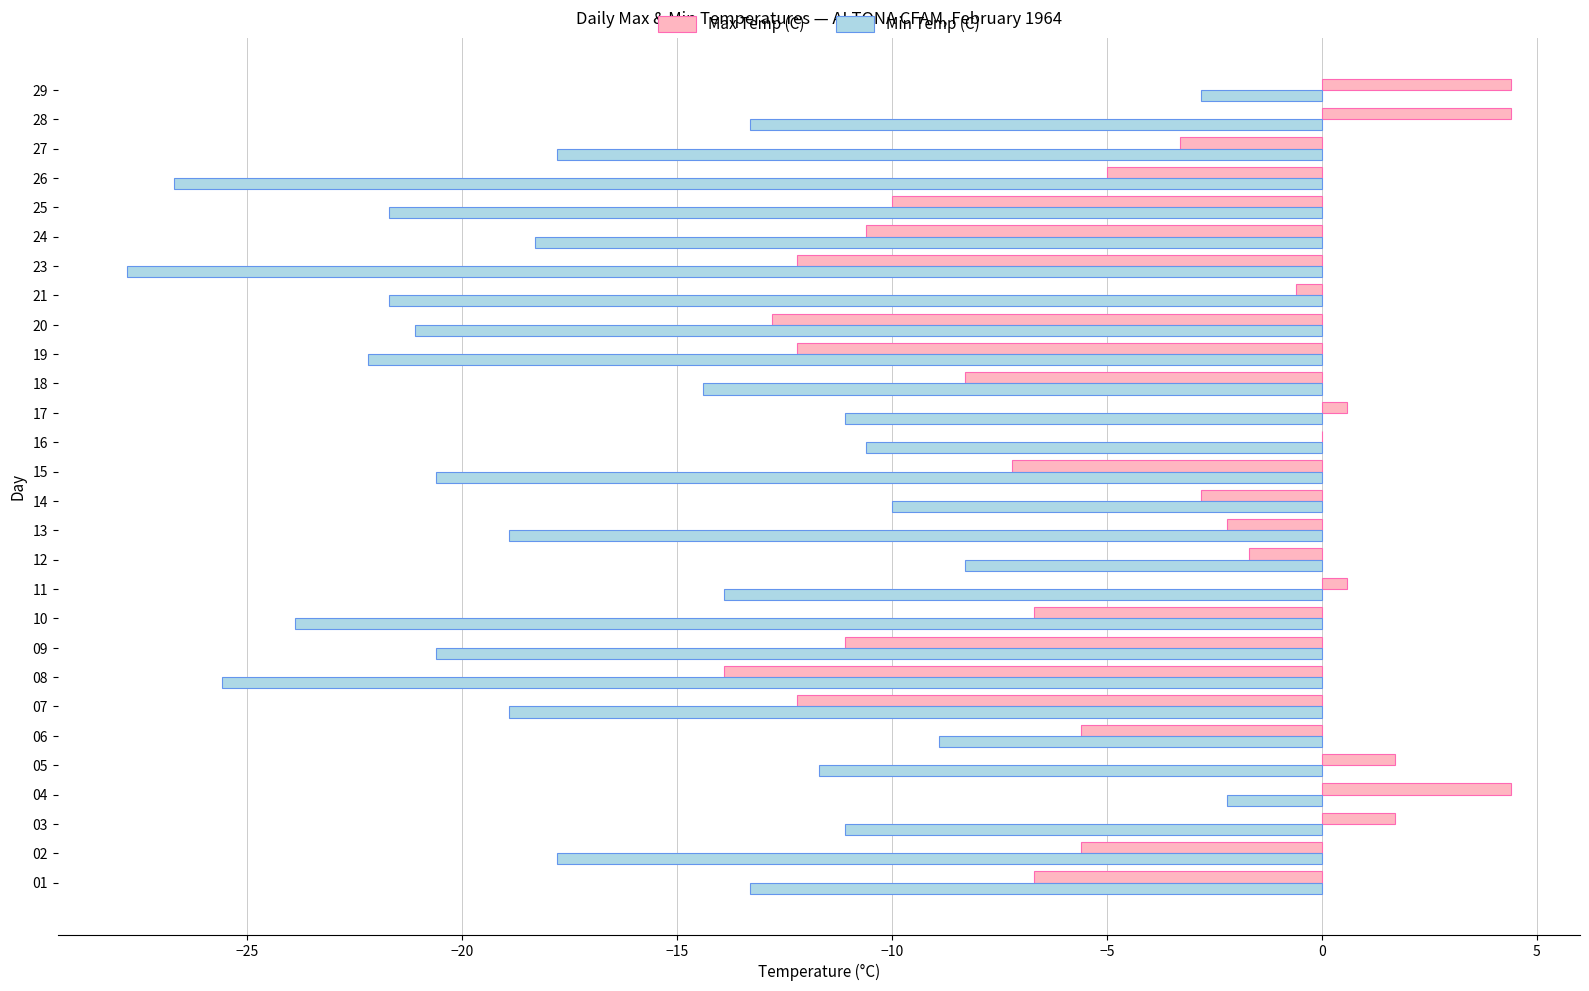

What is the difference between the Max Temp (C) values at 19 and 18?

3.9